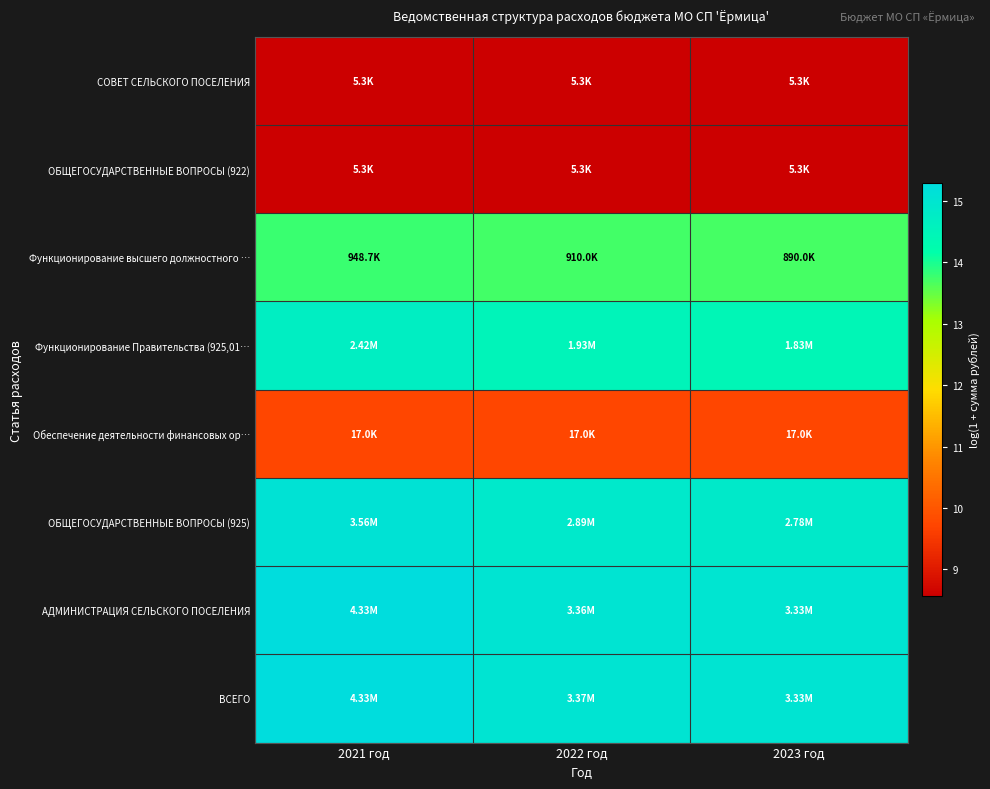

Count the number of categories in the chart.

3